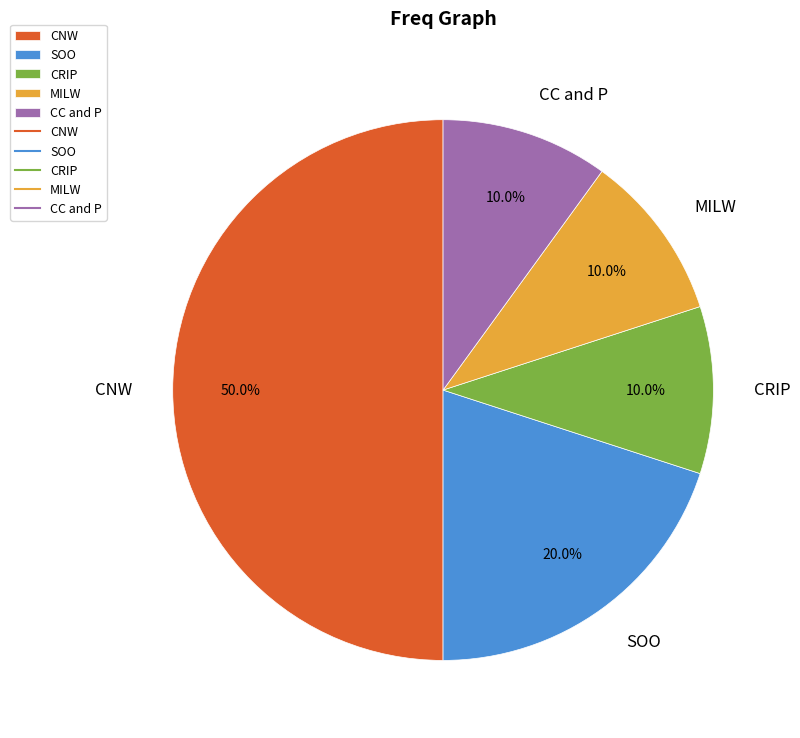

Which has a higher value, CNW or CRIP?

CNW